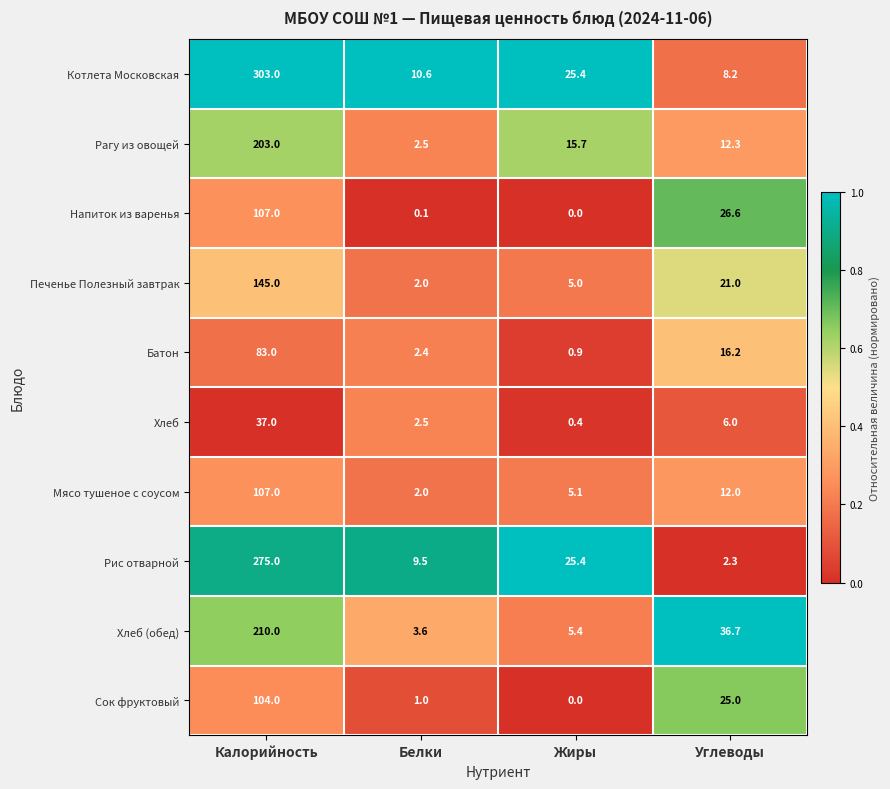

Count the number of data series in this chart.

10